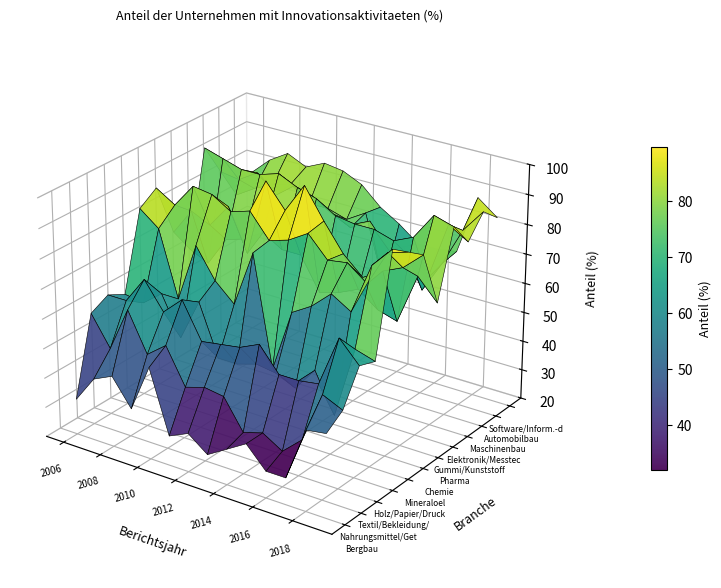

Where is Nahrungsmittel/Getraenke/Tabak nearest to the value 47?

2007